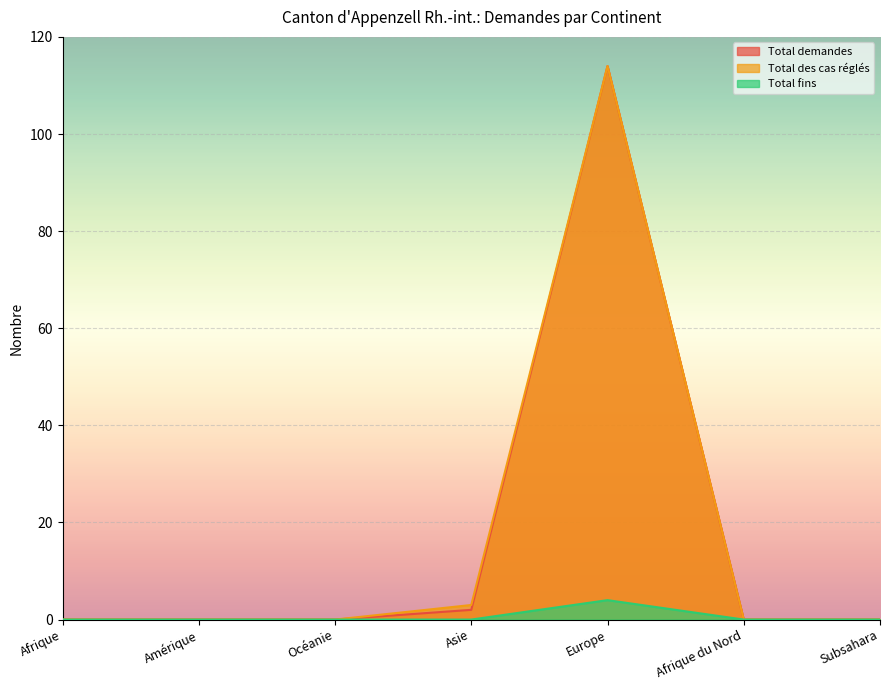

True or false: Total demandes and Total fins intersect in this chart.

False